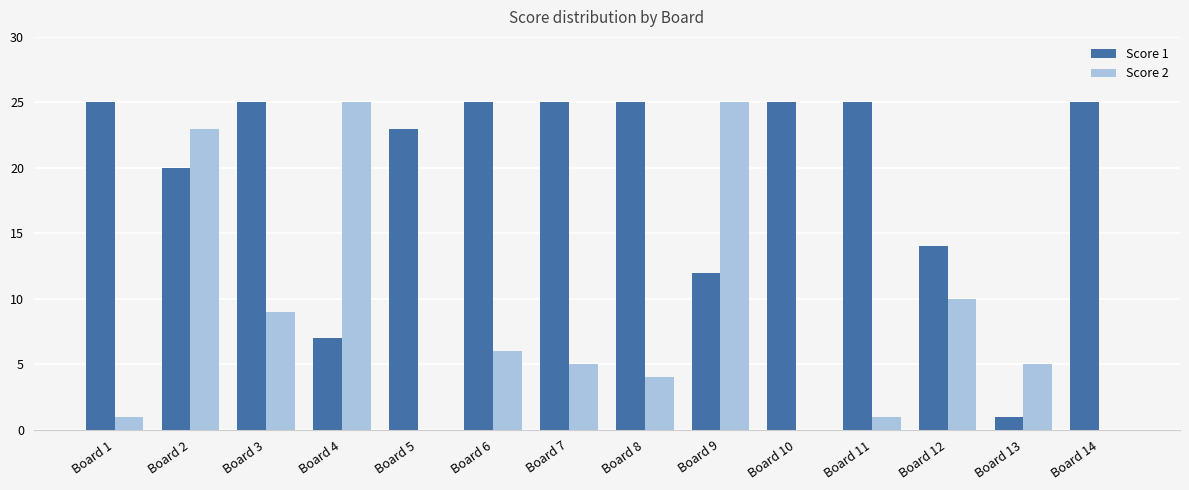

What is the sum of all Score 2 values?

114